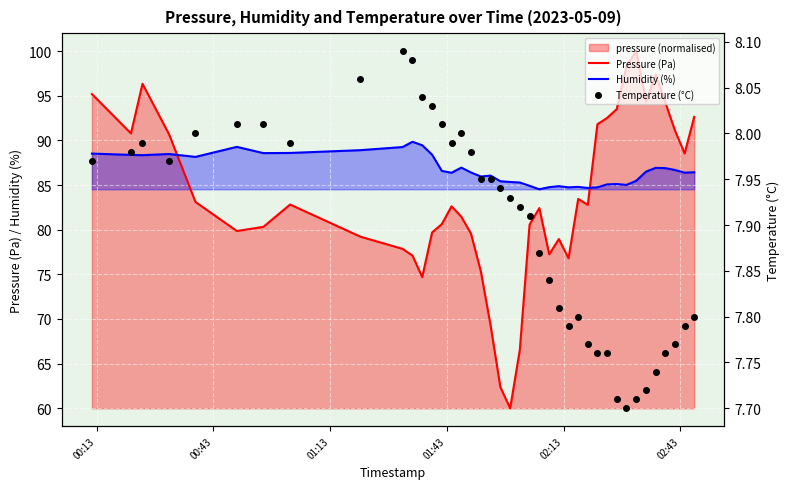

Is the value of Temperature (°C) at 01:43 greater than the value of Humidity (%) at 37?

No